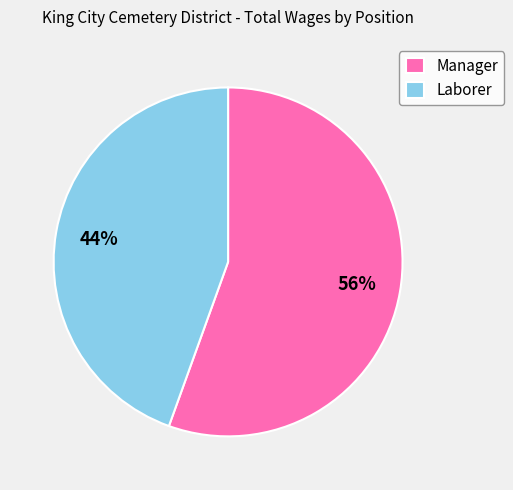

Which has a higher value, Manager or Laborer?

Manager